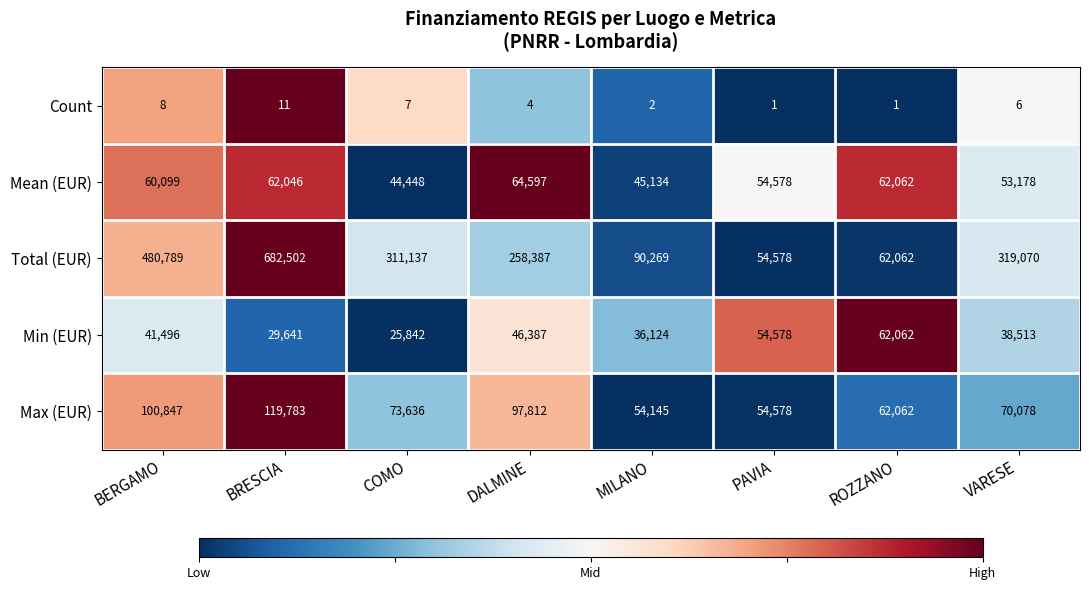

True or false: Max (EUR) has a value of 100847 at BERGAMO.

True